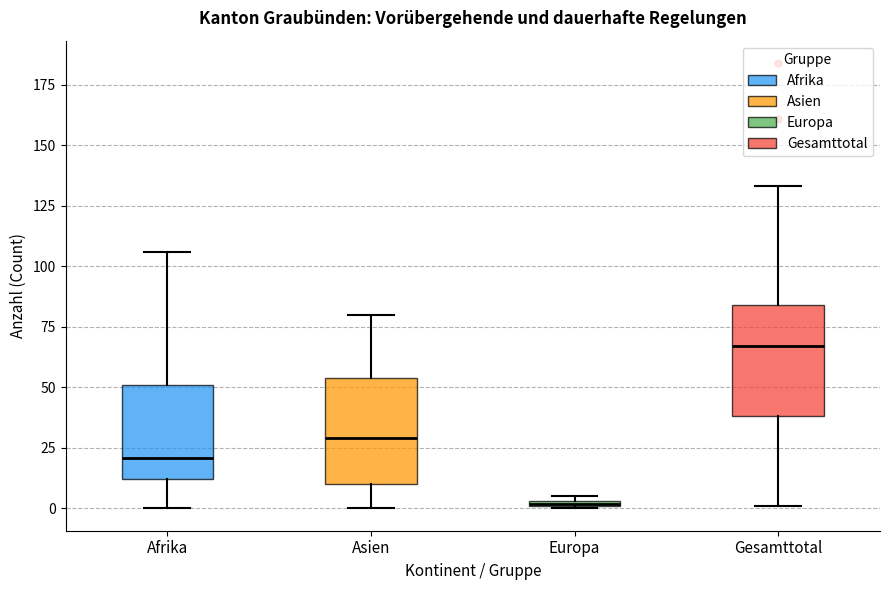

Where does the median line of the box for Gesamttotal sit on the y-axis? The values are not printed on the chart, so give them approximately, as read against the axis.

65